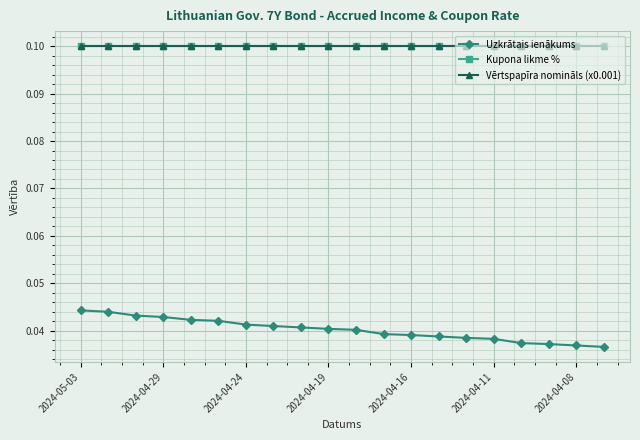

What are all the series names shown in the legend?

Uzkrātais ienākums, Kupona likme %, Vērtspapīra nomināls (x0.001)